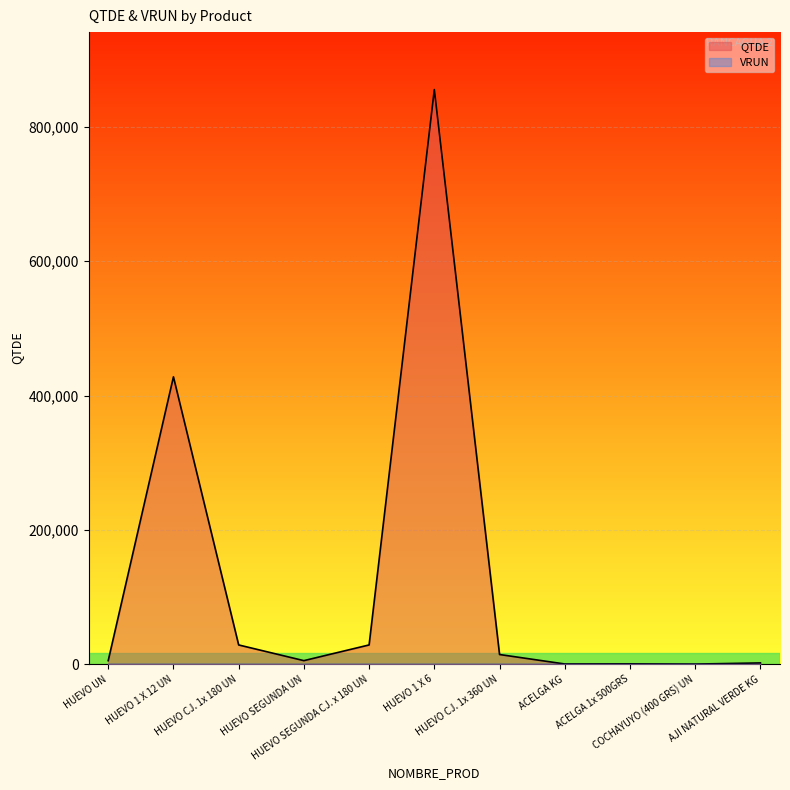

Count the number of categories in the chart.

11